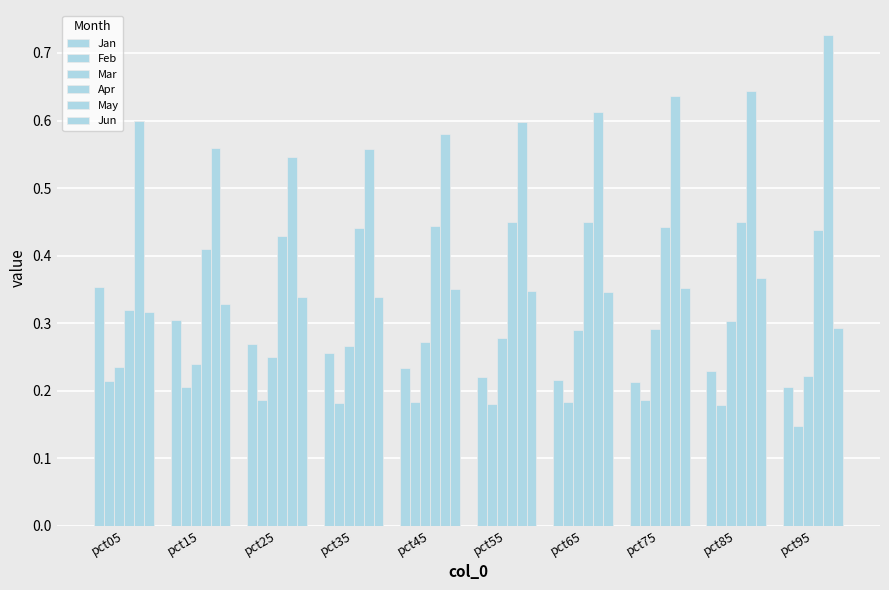

Where is Apr nearest to the value 0?

pct05